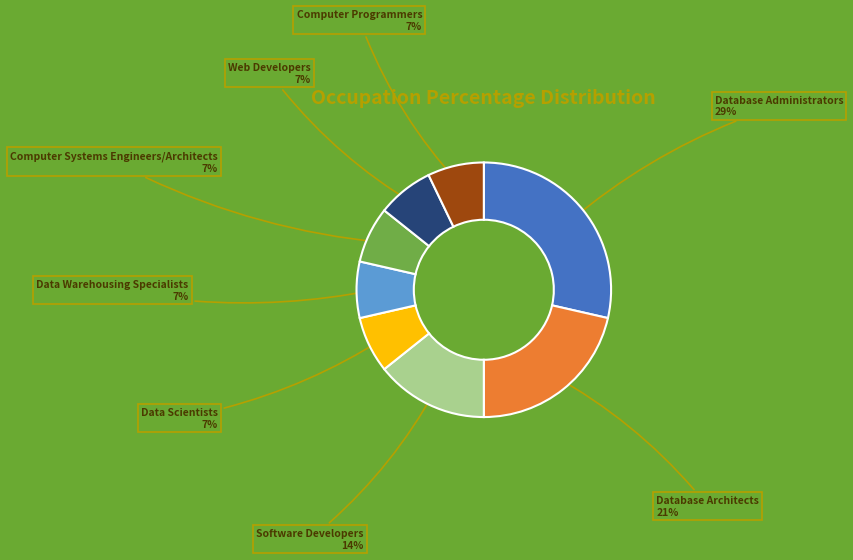

Do Software Developers and Data Scientists together represent more than half of the pie?

No